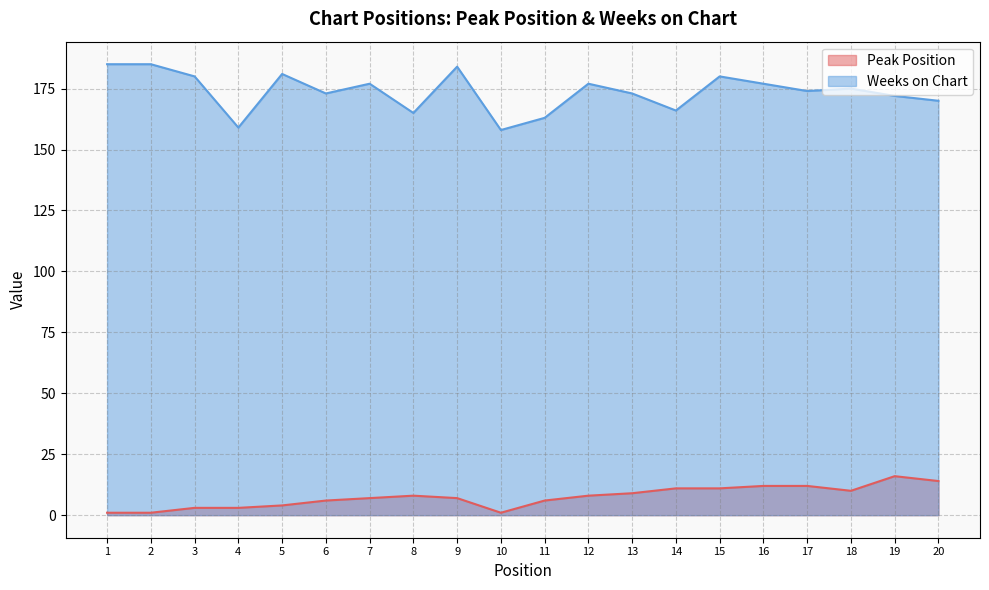

Where does the Weeks on Chart series first go above 175?

1